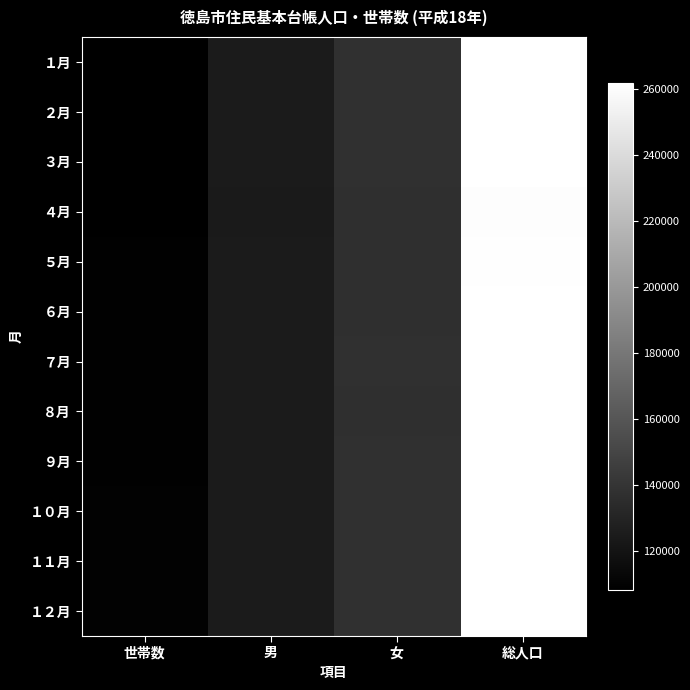

Reading left to right, what are all the values shown in this chart?

１月: 世帯数=108238	男=124744	女=137132	総人口=261876
２月: 世帯数=108374	男=124677	女=137053	総人口=261730
３月: 世帯数=108423	男=124667	女=137005	総人口=261672
４月: 世帯数=108000	男=123840	女=136388	総人口=260228
５月: 世帯数=108705	男=124427	女=136723	総人口=261150
６月: 世帯数=108894	男=124536	女=136788	総人口=261324
７月: 世帯数=109059	男=124587	女=136869	総人口=261456
８月: 世帯数=109104	男=124537	女=136824	総人口=261361
９月: 世帯数=109169	男=124514	女=136909	総人口=261423
１０月: 世帯数=109229	男=124479	女=136861	総人口=261340
１１月: 世帯数=109382	男=124573	女=136925	総人口=261498
１２月: 世帯数=109506	男=124630	女=137021	総人口=261651